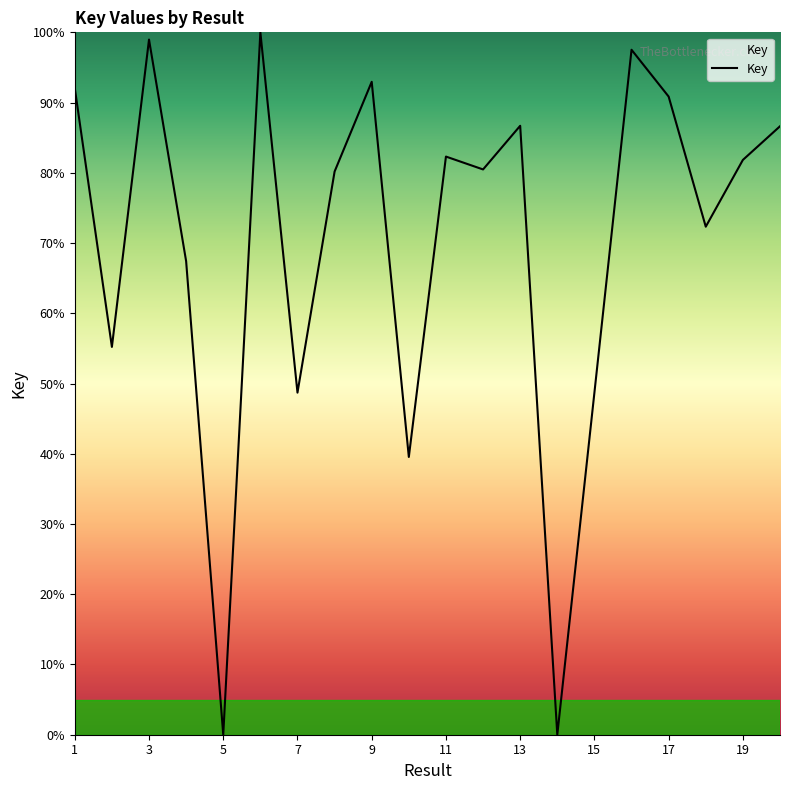

What is the difference between the maximum and minimum values?

100.0